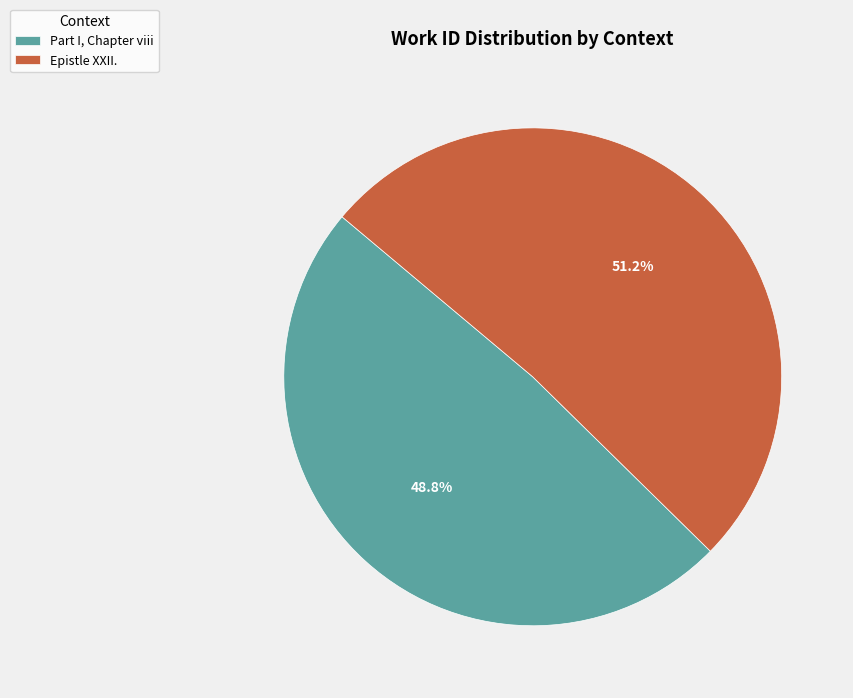

Which slice is the smallest?

Part I, Chapter viii